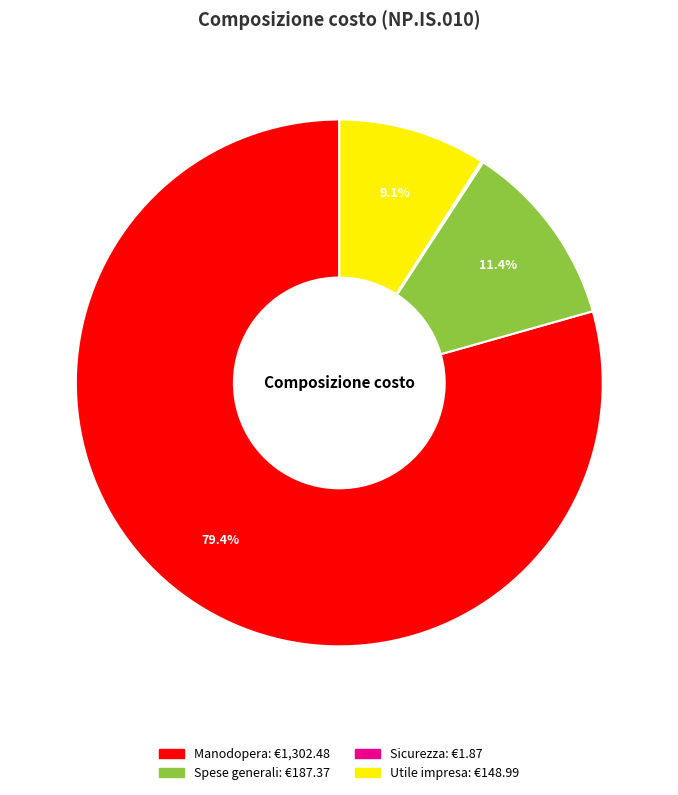

Is there any slice that represents more than half of the pie?

Yes